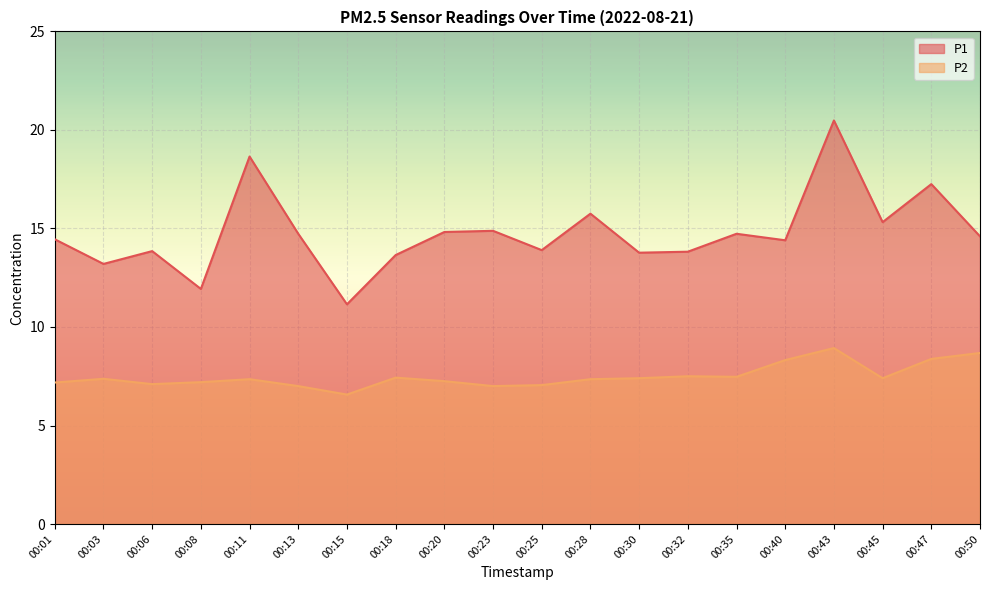

True or false: P2 has more than 0 points higher than both neighbors.

True